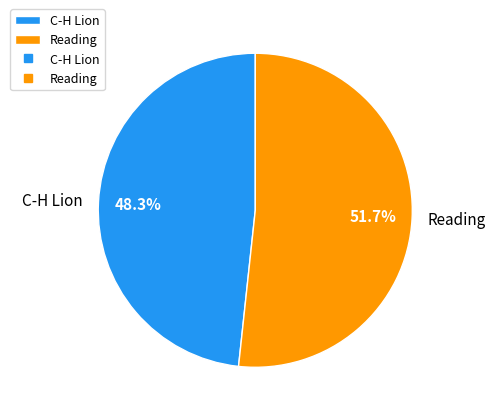

What percentage is NOT represented by C-H Lion?

51.7%